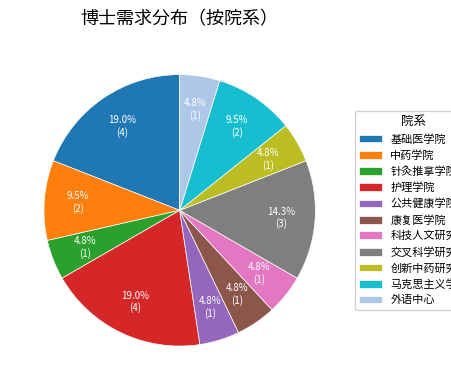

Is there any slice that represents more than half of the pie?

No